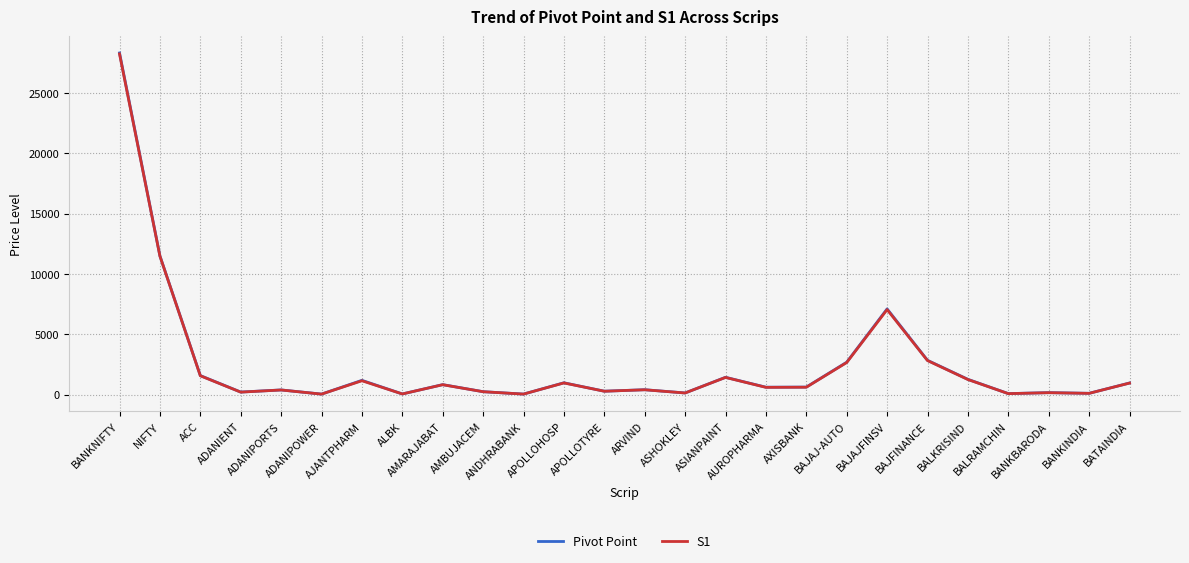

What position from the left is ANDHRABANK?

11